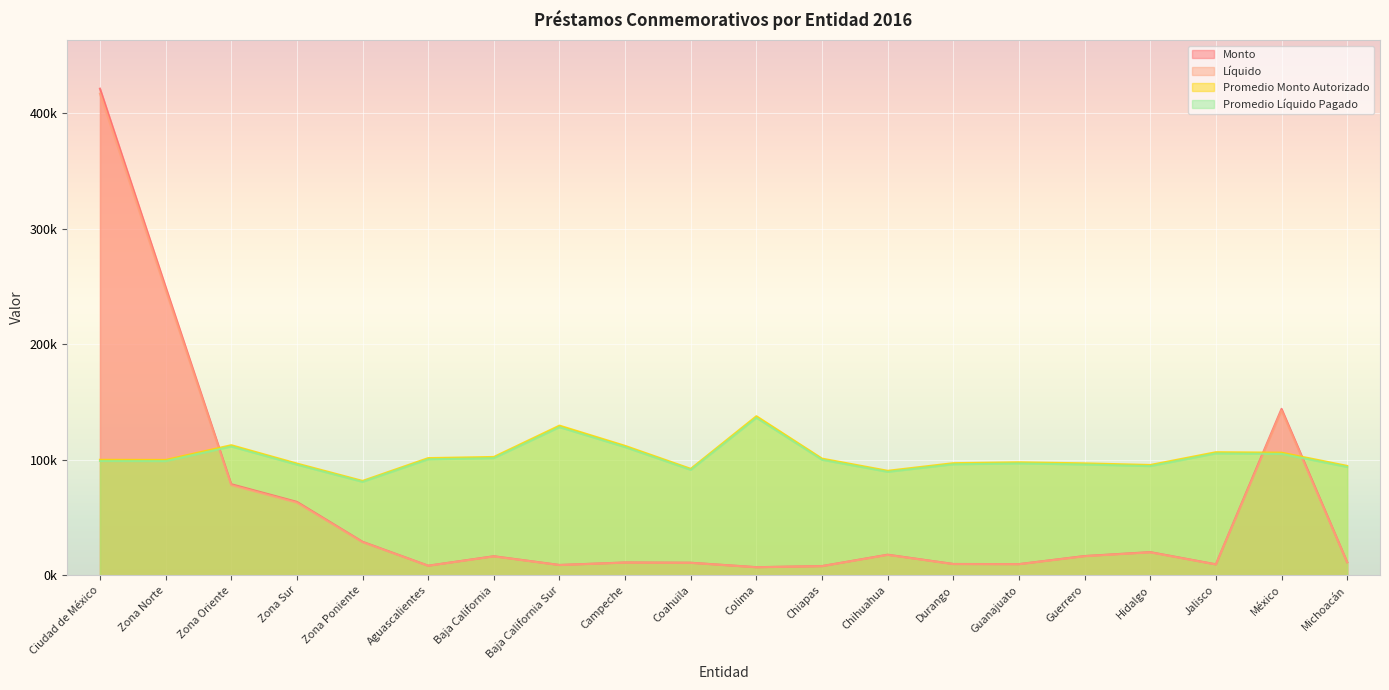

What is the total value across all series at Zona Oriente?

381.0